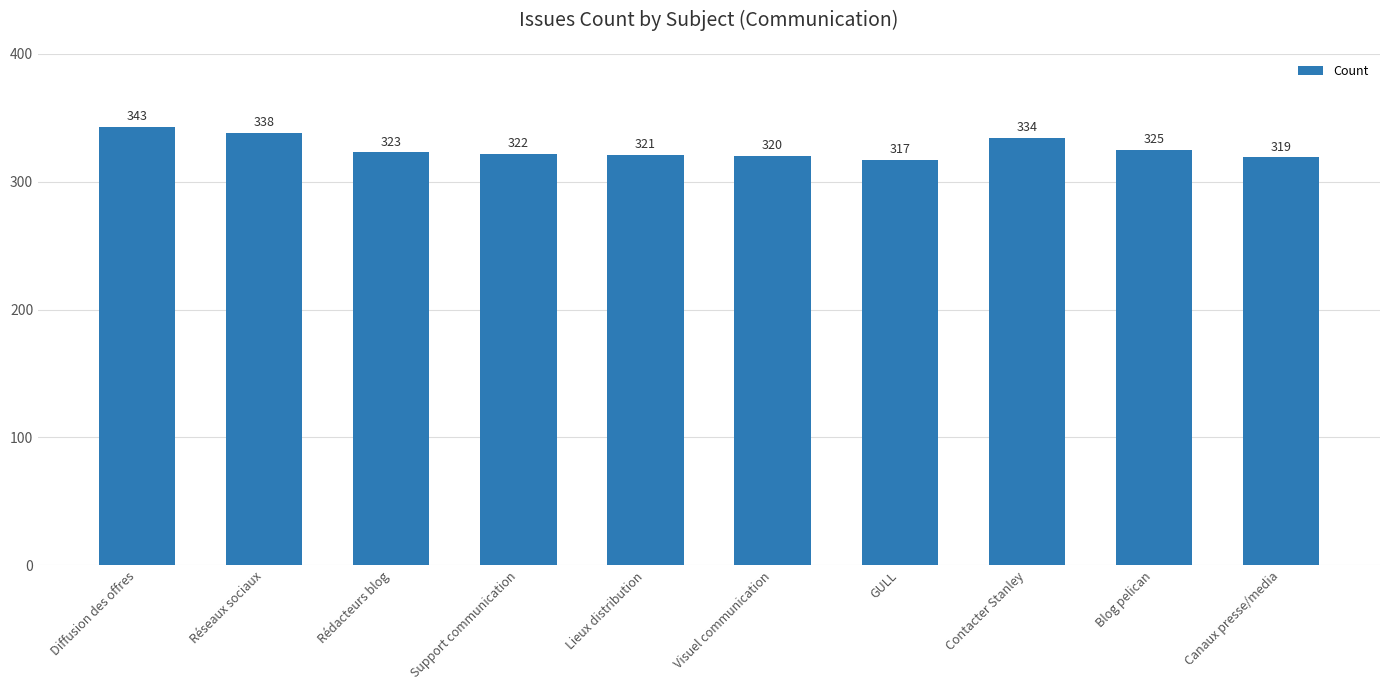

What is the value of the 2nd bar from the left?

338